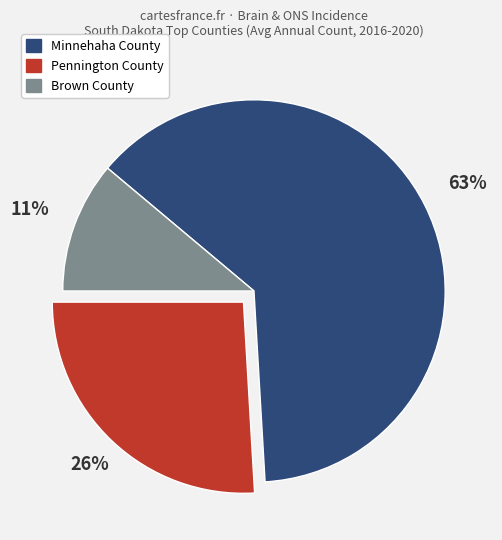

Rank the categories by value from highest to lowest.

Minnehaha County, Pennington County, Brown County